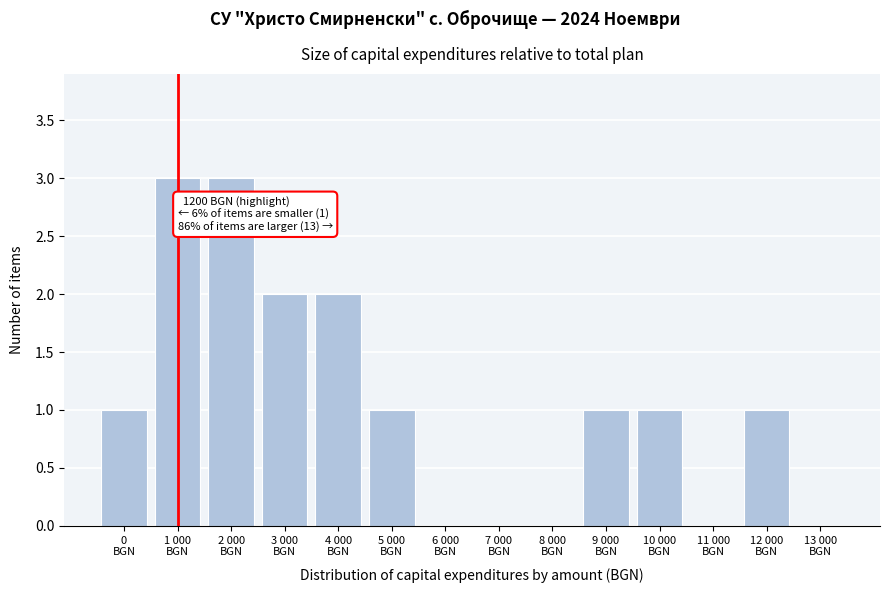

What is the sum of all values?

15